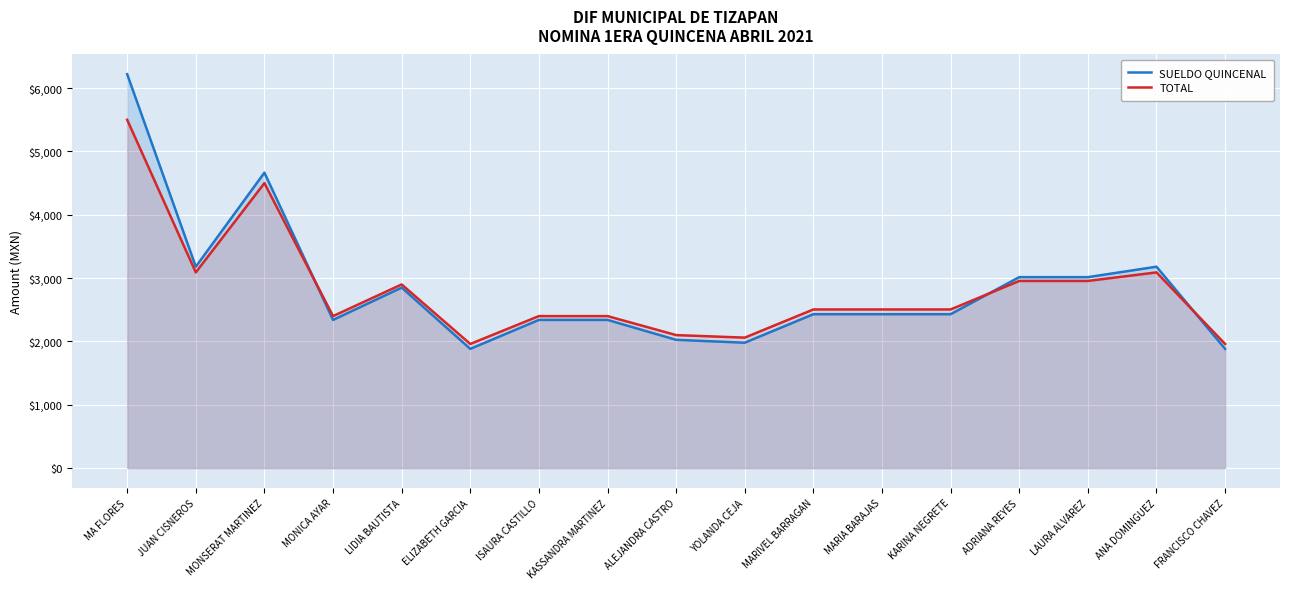

What is the highest value of the SUELDO QUINCENAL series?

6220.0